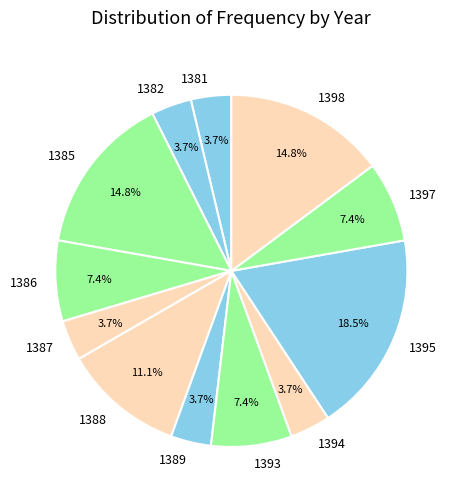

Which category has the biggest portion of the pie?

1395